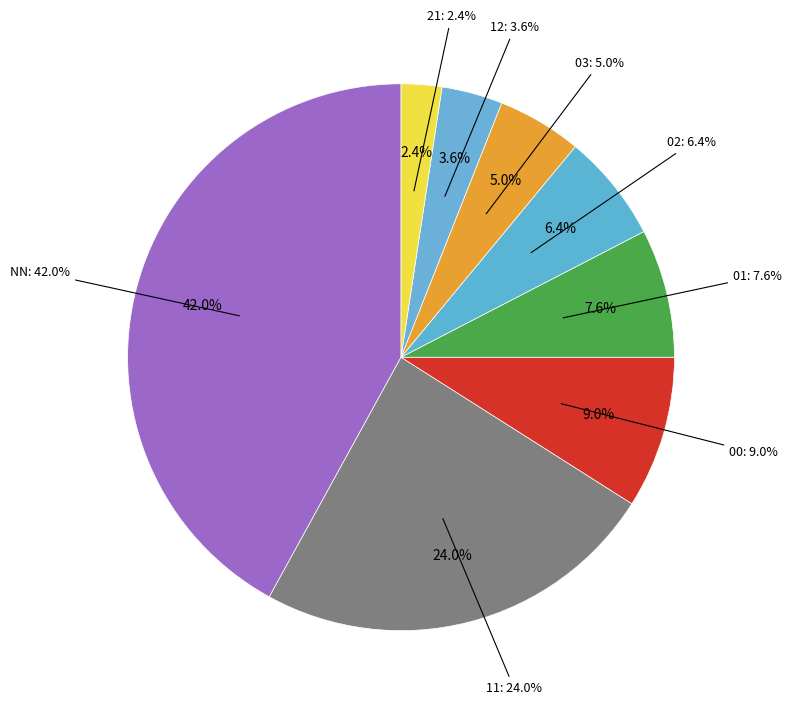

How many slices are in this pie chart?

8